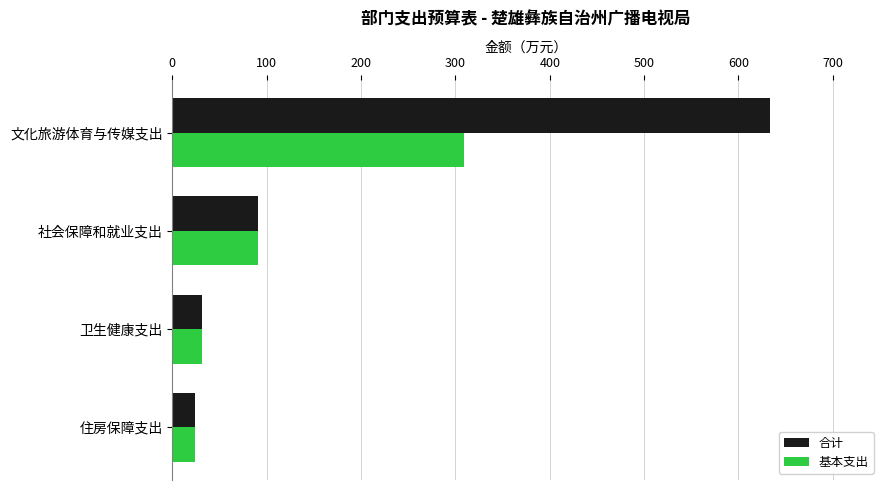

What is the difference between the 基本支出 values at 文化旅游体育与传媒支出 and 住房保障支出?

285.0